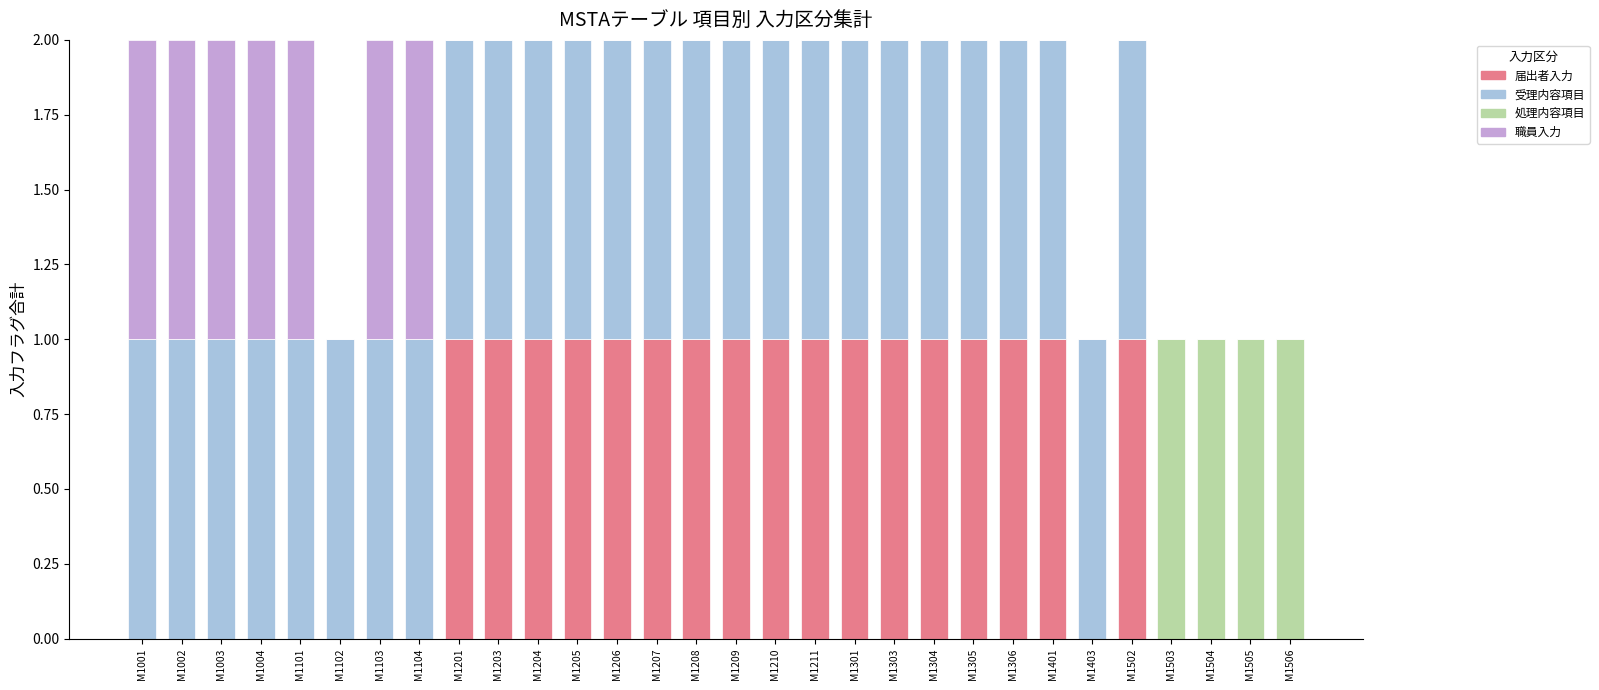

The value of 届出者入力 at M1306 is 1. True or false?

True